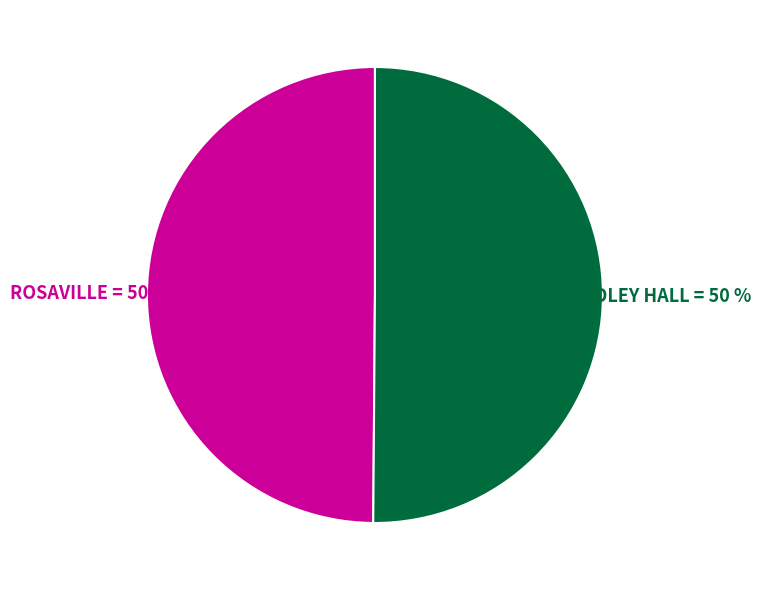

To the nearest percent, what is the average slice percentage?

50%